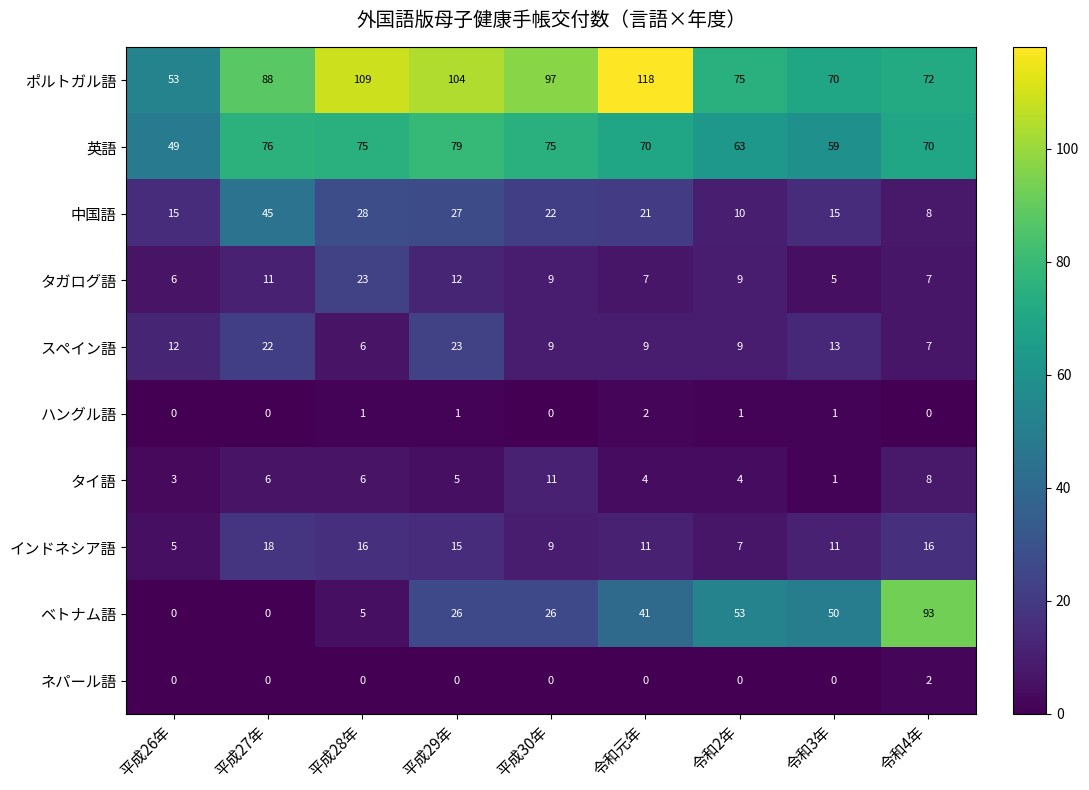

What is the average value of the タガログ語 series?

10